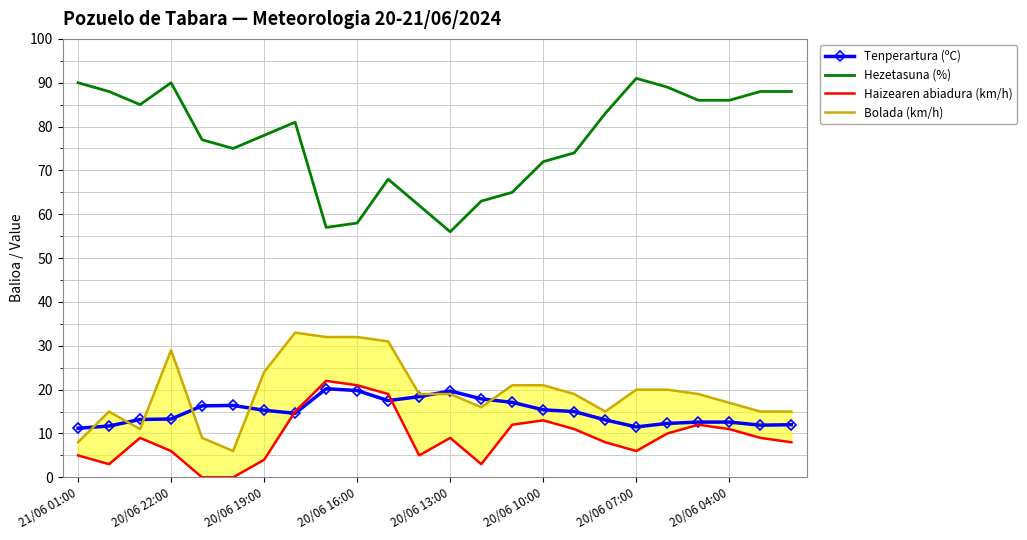

True or false: Bolada (km/h) and Haizearen abiadura (km/h) cross at least once.

False